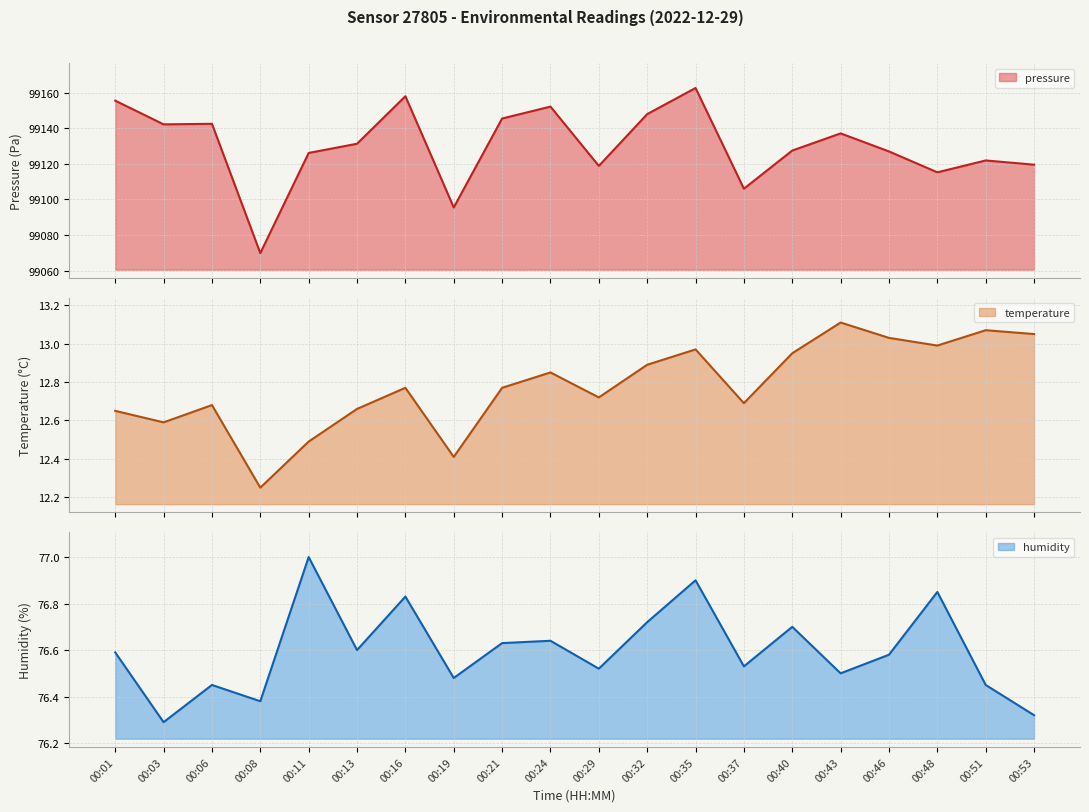

What is the value of the pressure point at the 5th from the left?

99126.1